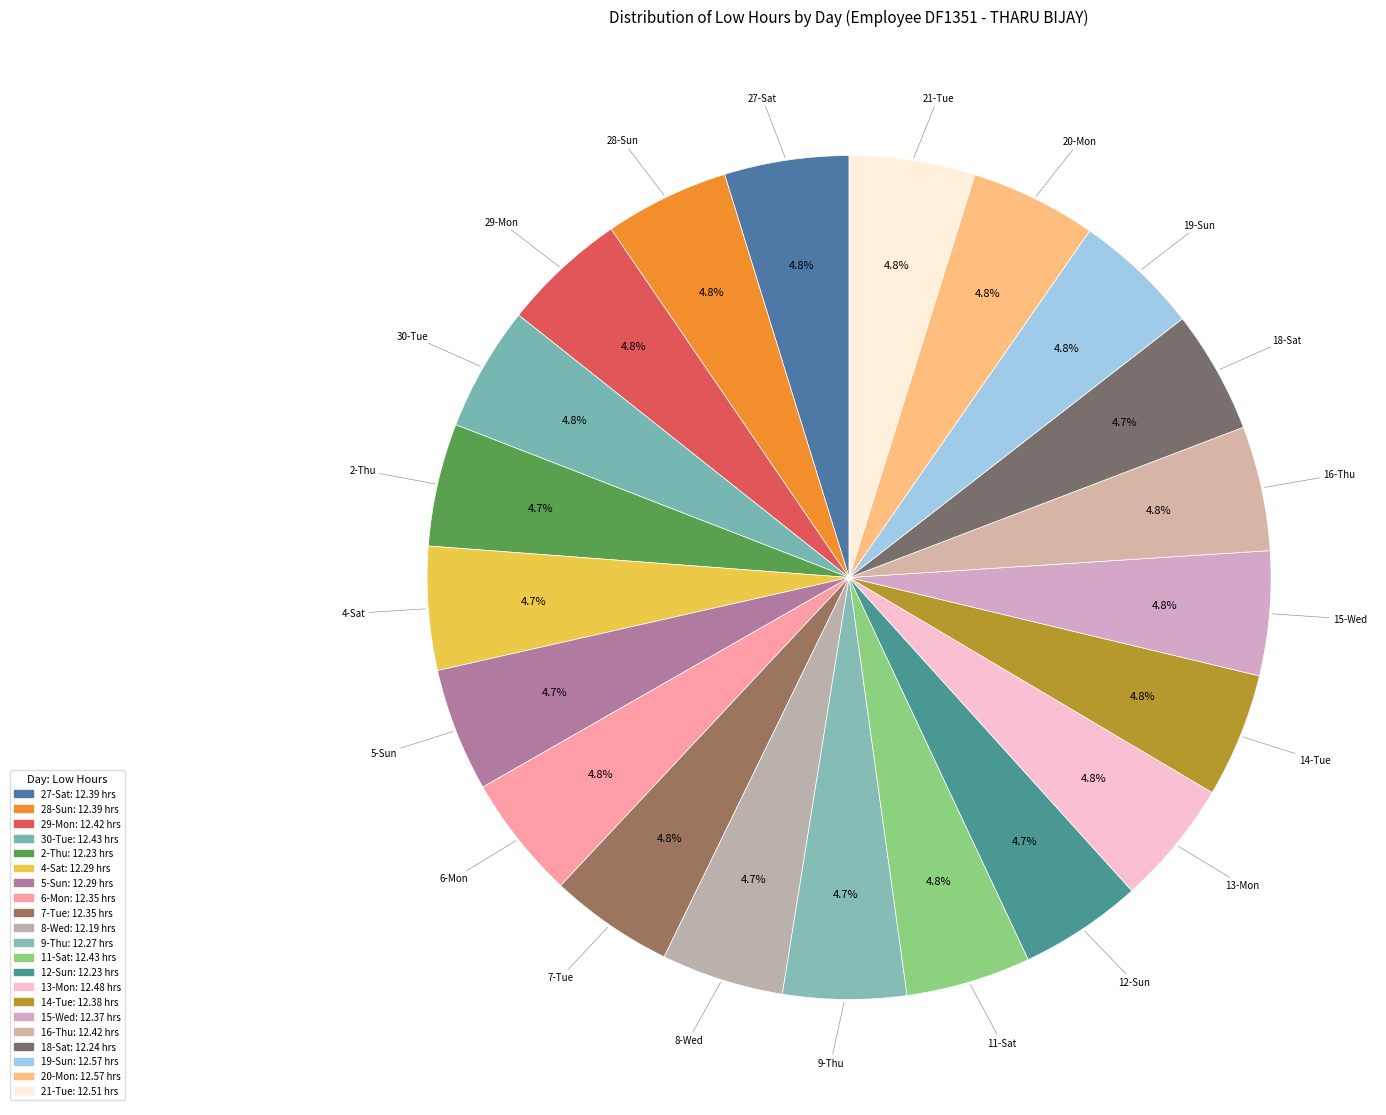

What is the smallest slice in the pie chart?

8-Wed